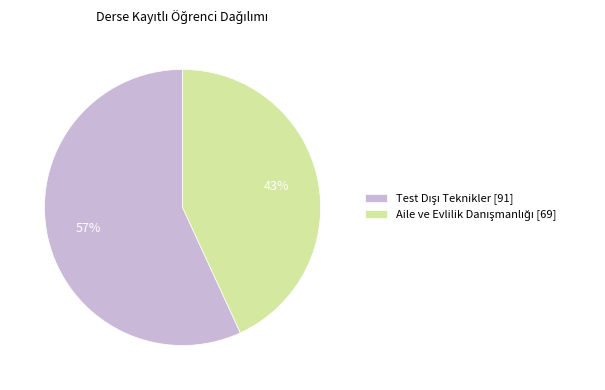

To the nearest percent, what is the average slice percentage?

50%